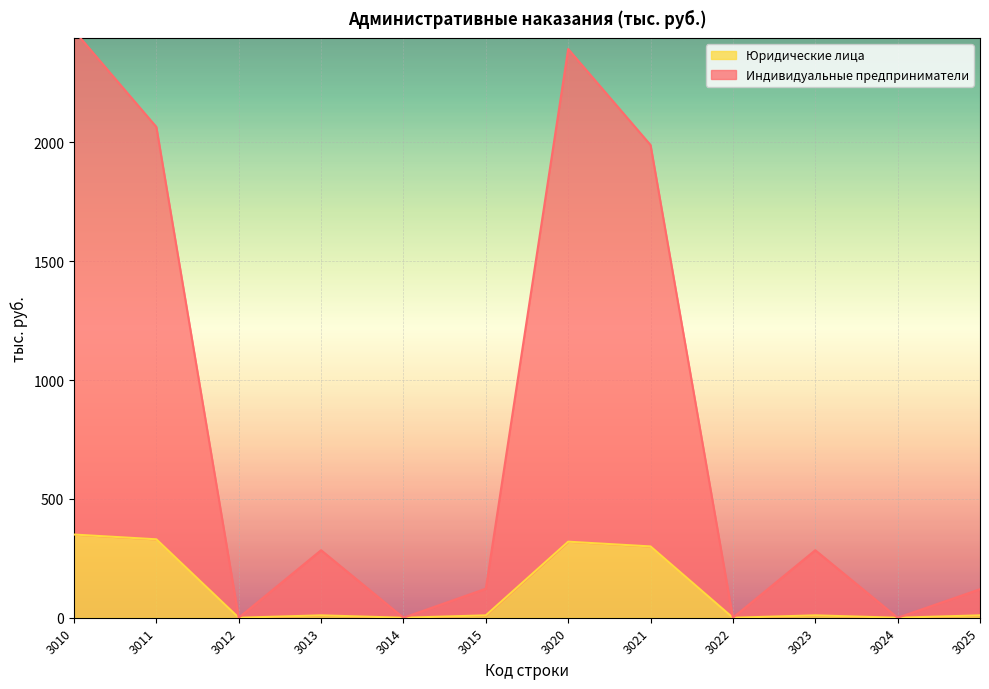

True or false: Юридические лица and Индивидуальные предприниматели cross at least once.

False